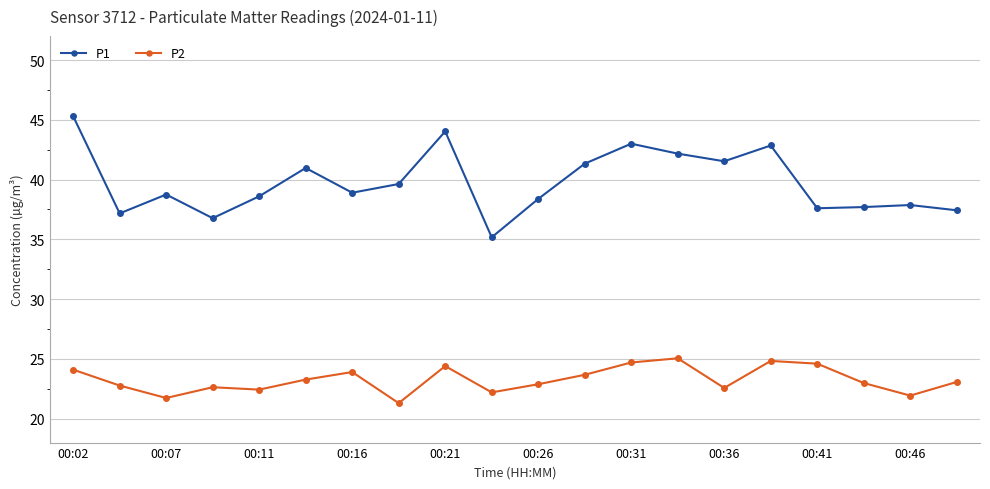

Which series has the widest spread of values?

P1